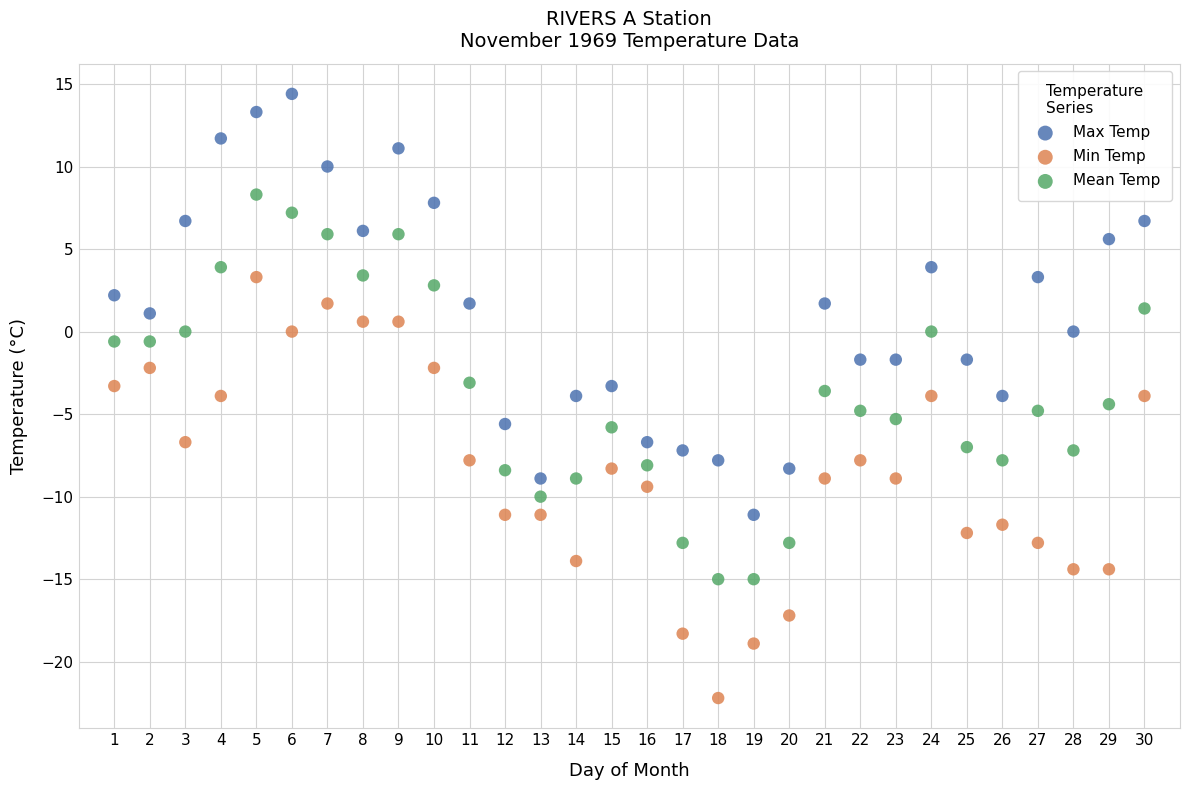

Across all data points, what is the range of Y values (max minus min)?

36.6